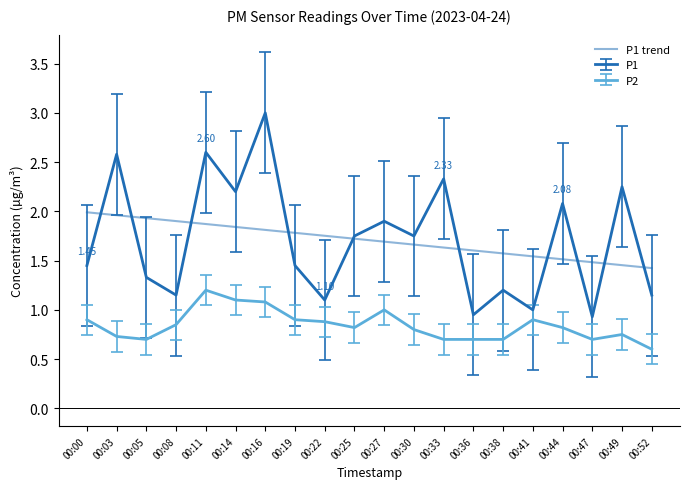

How many lines are shown in the chart?

3